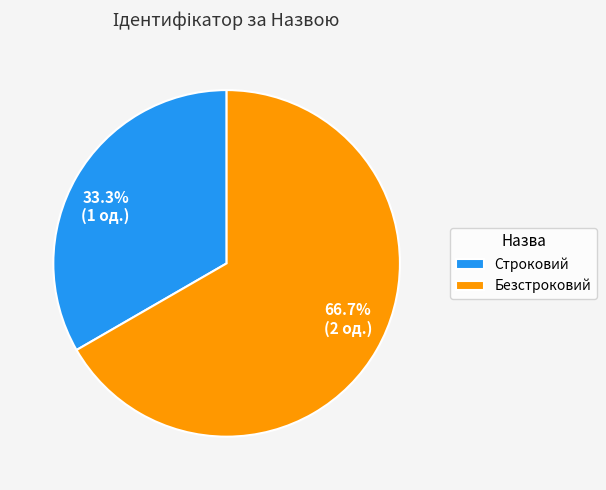

How many segments does this pie chart have?

2